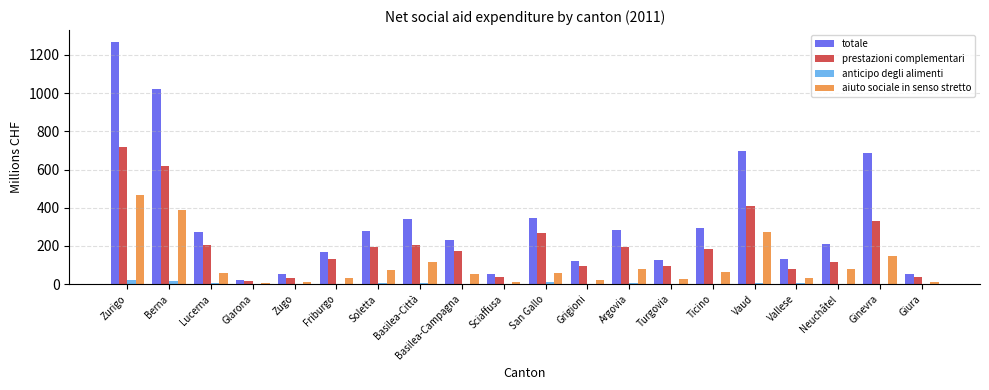

What is the sum of the totale values at San Gallo and Giura?

401.5